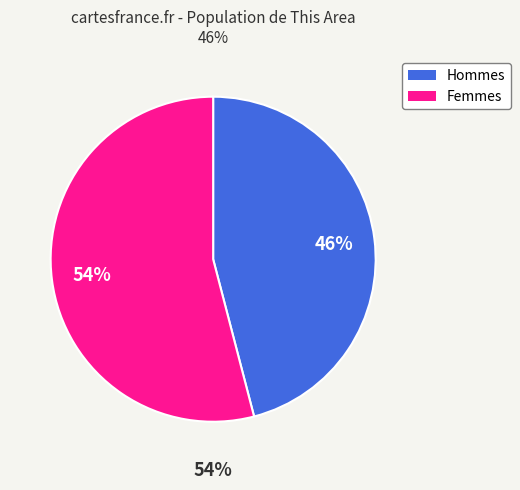

Does any single category account for the majority?

Yes